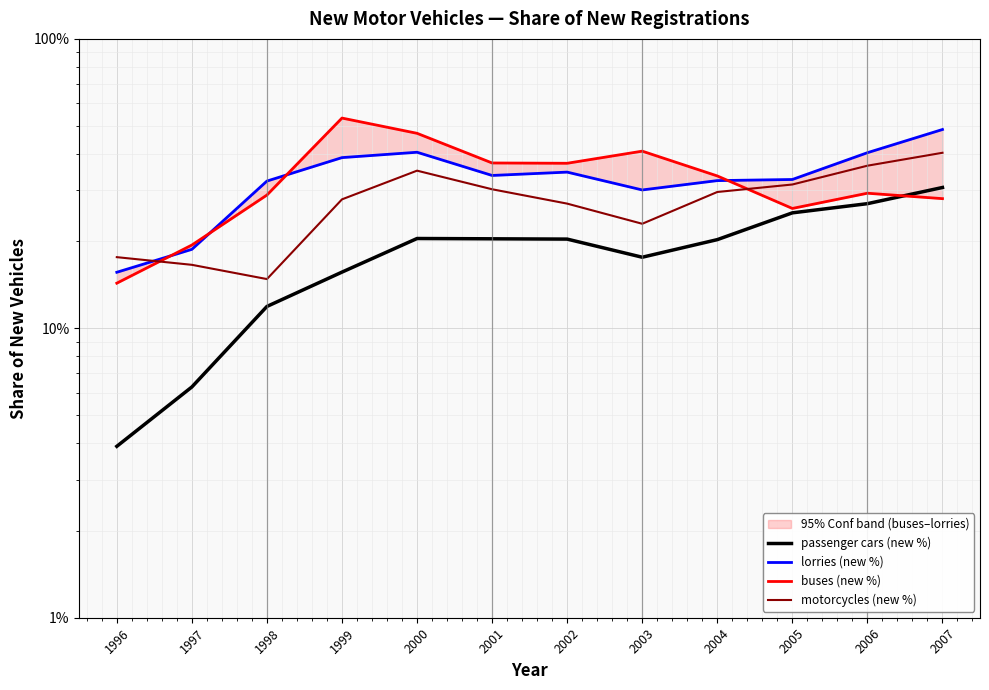

Rank the categories by lorries (new %) value from highest to lowest.

2007, 2000, 2006, 1999, 2002, 2001, 2005, 2004, 1998, 2003, 1997, 1996